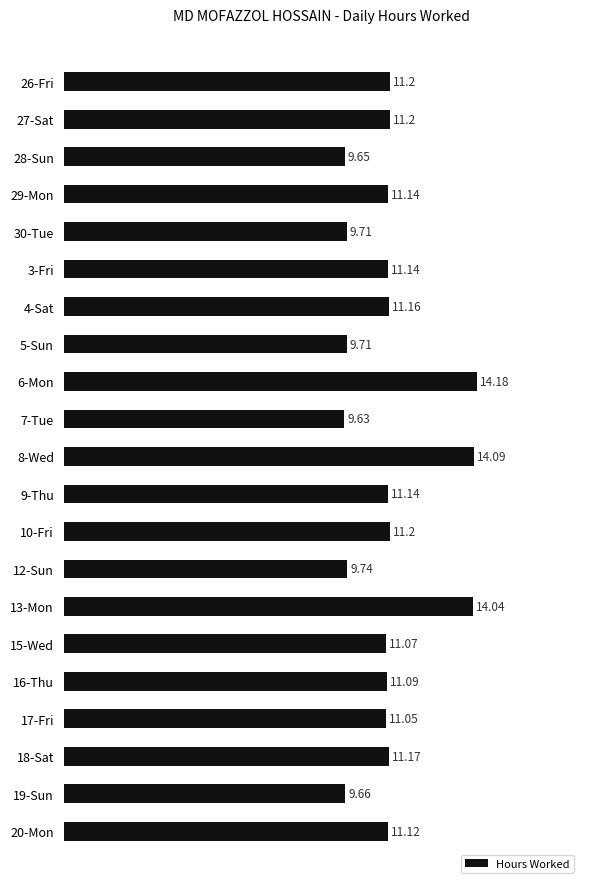

Which has a higher value, 3-Fri or 13-Mon?

13-Mon